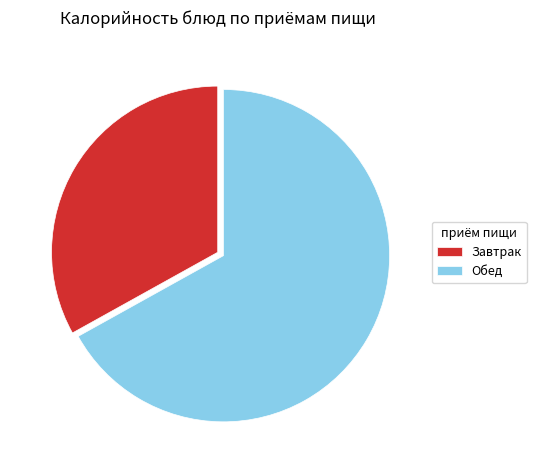

Count the number of slices in the pie.

2